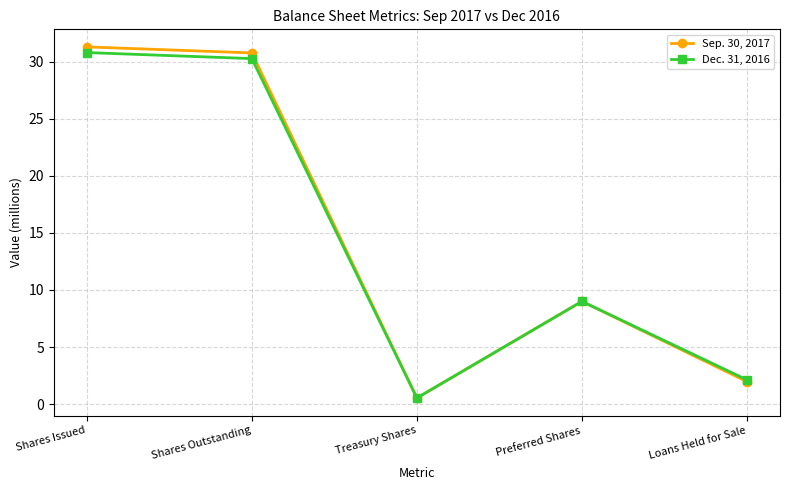

What is the greatest value displayed?

31.3